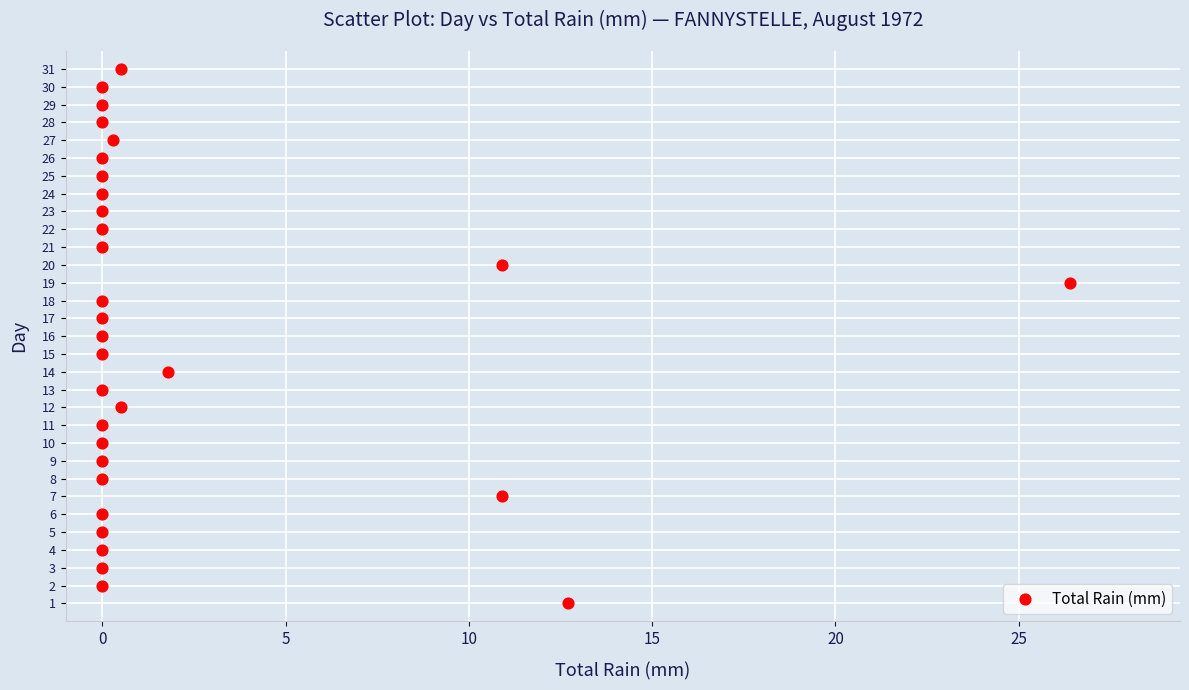

What is the range of Y values (max minus min)?

30